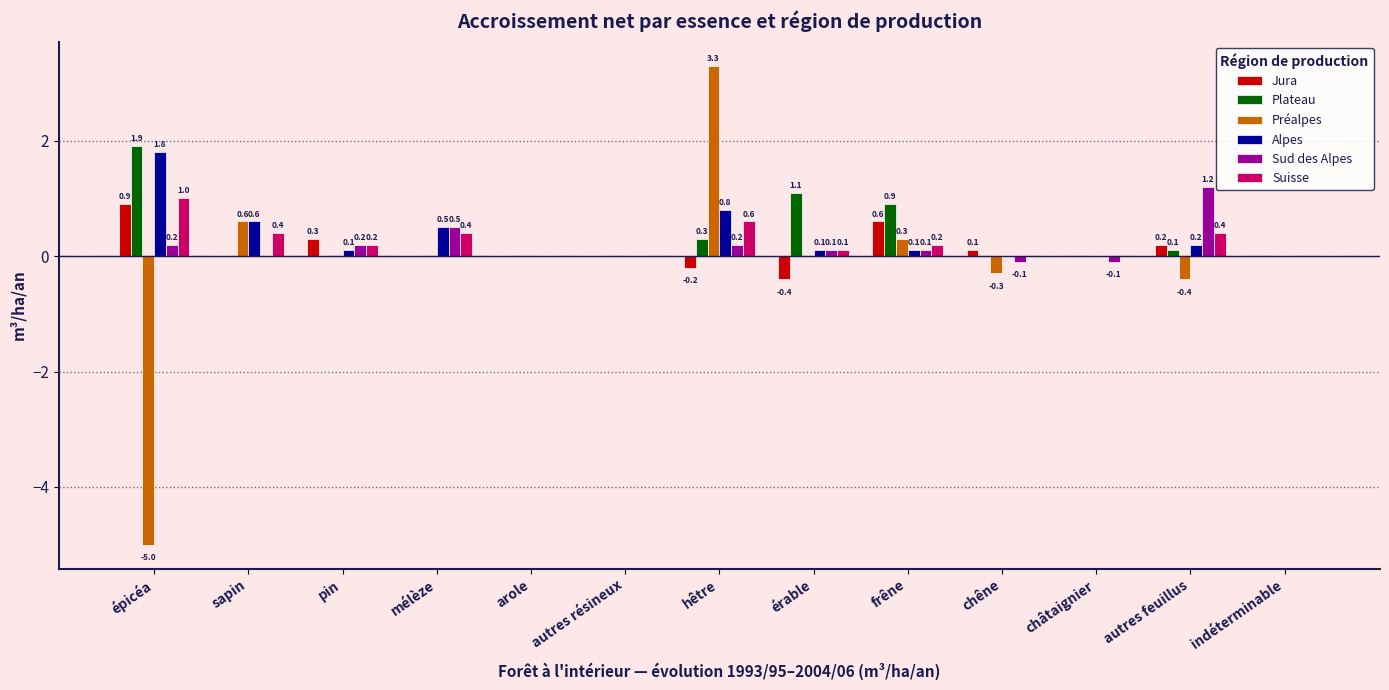

Are the bars horizontal?

No